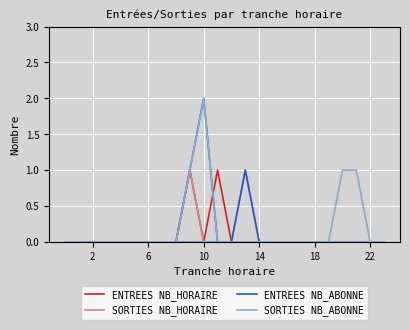

True or false: SORTIES NB_ABONNE and ENTREES NB_ABONNE cross at least once.

False